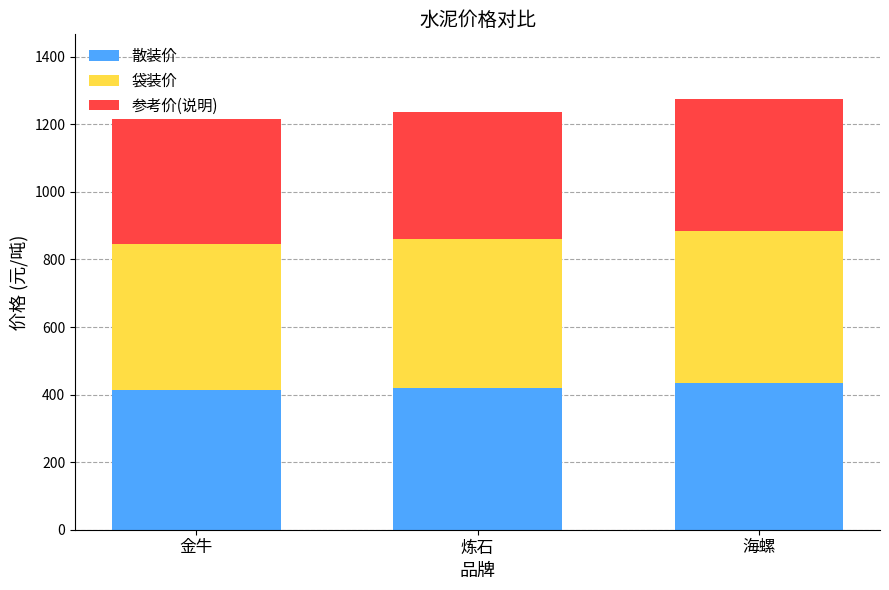

What is the sum of the 散装价 values at 海螺 and 炼石?

855